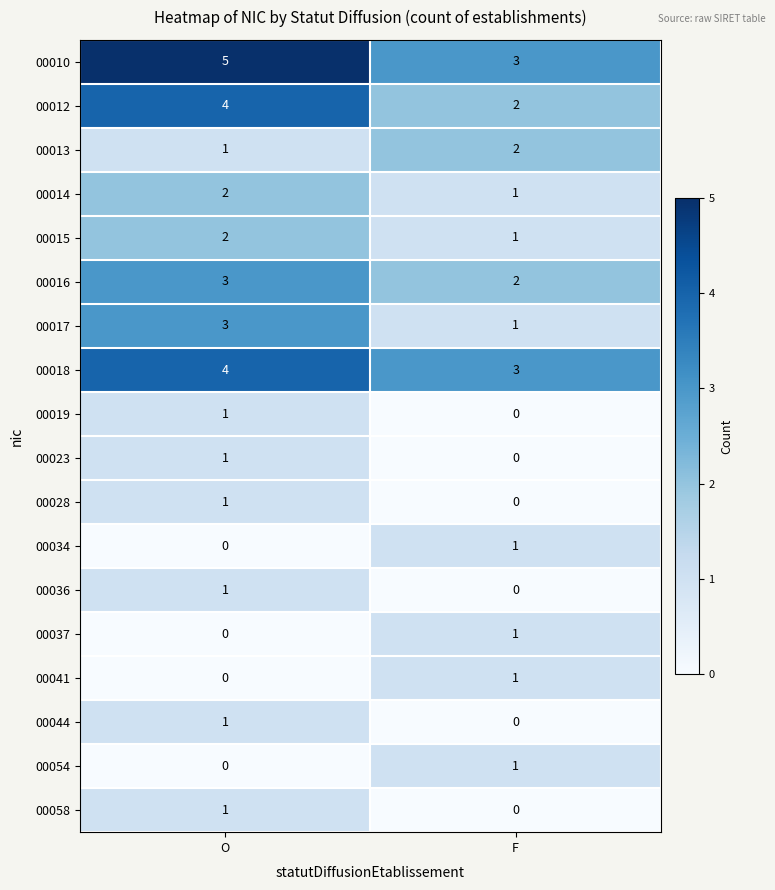

Which category has the lowest value in the 00034 series?

O